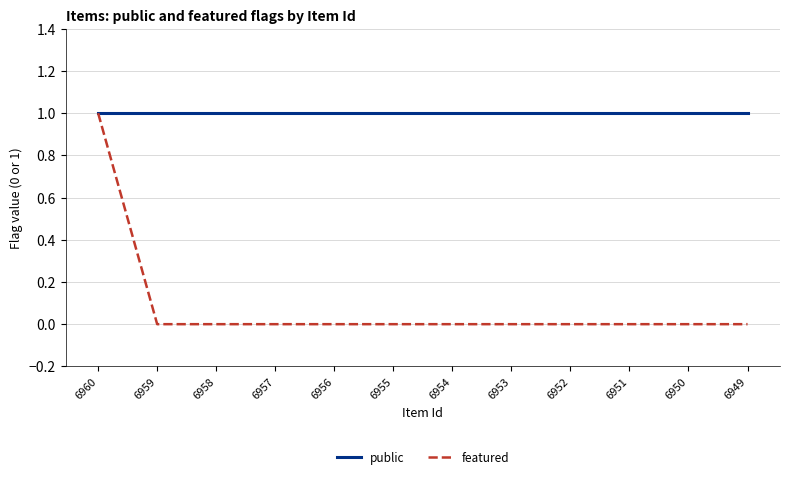

Which series has the largest total across all categories?

public